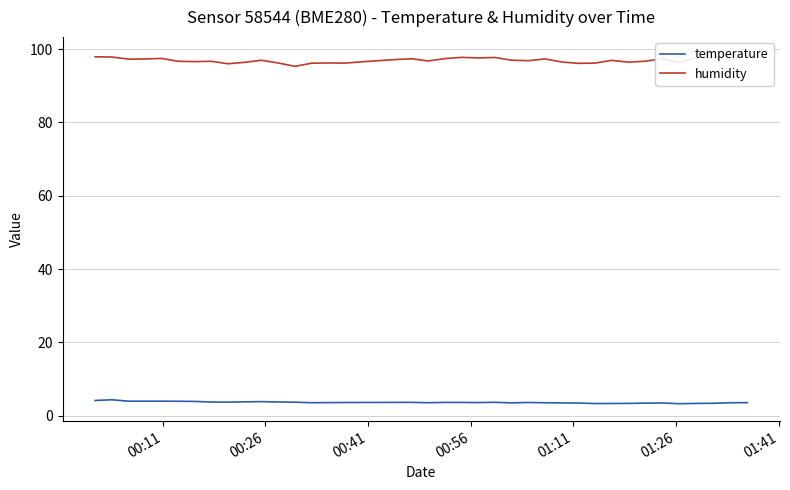

What is the highest value of the temperature series?

4.4